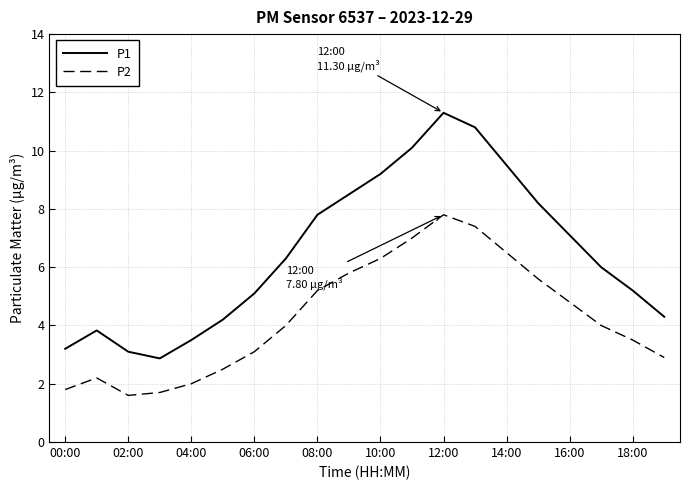

How many interior local peaks does the P1 series have?

2